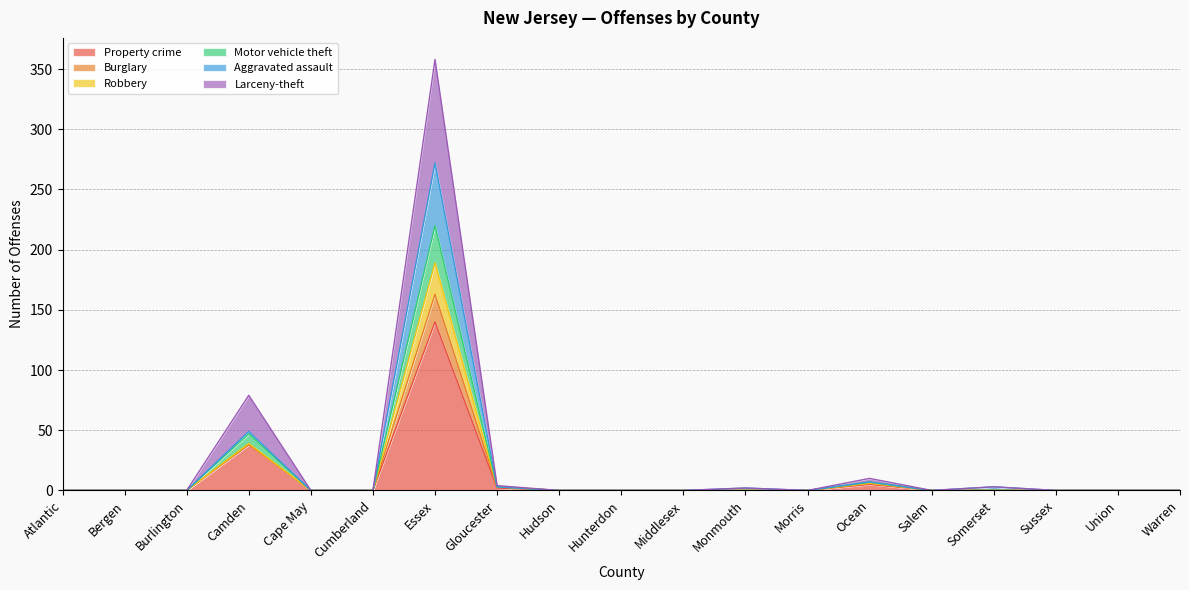

At how many categories does at least one series exceed 95?

1